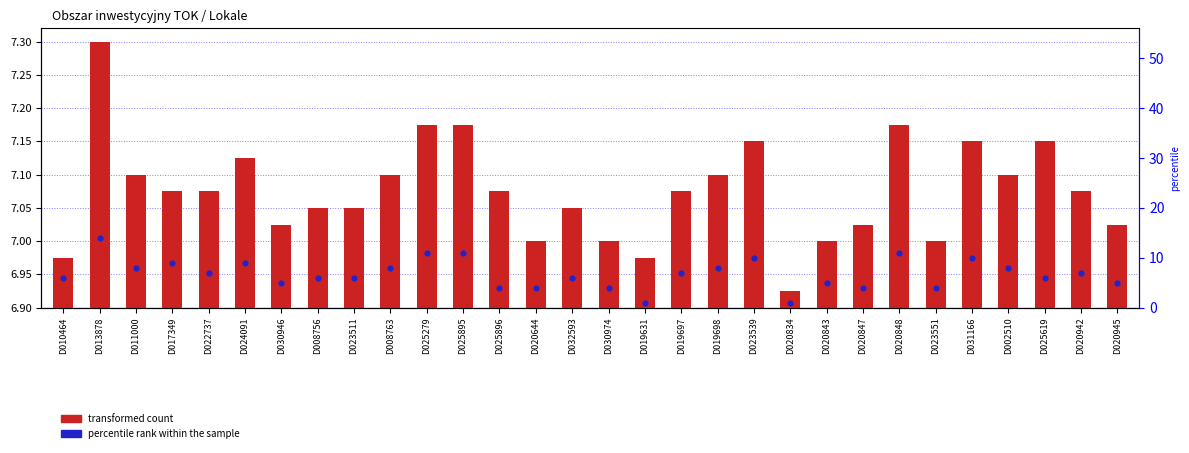

Which series contains the lowest Y value?

transformed count